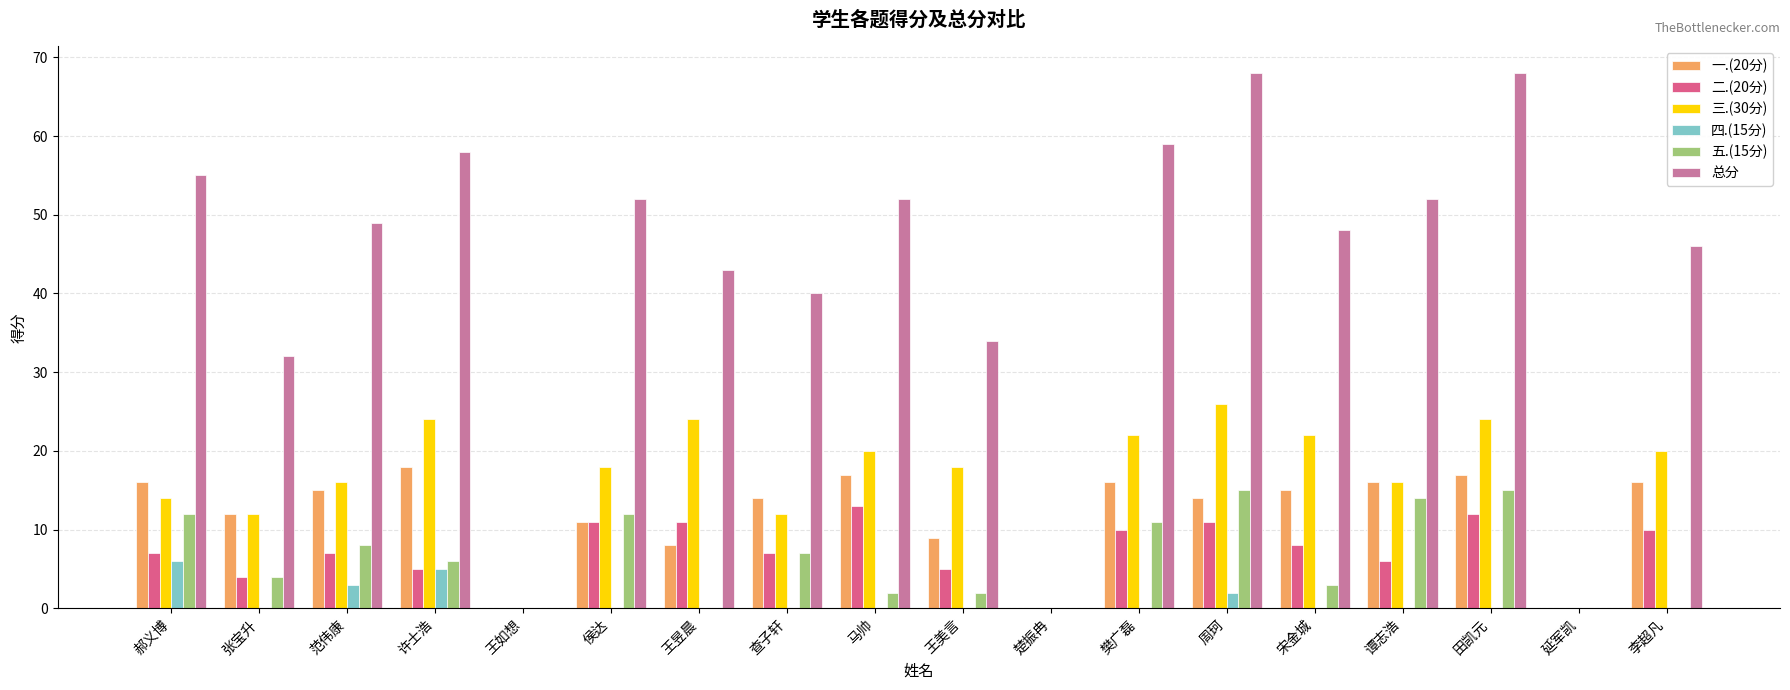

Are the bars grouped side by side (vs. stacked)?

Yes